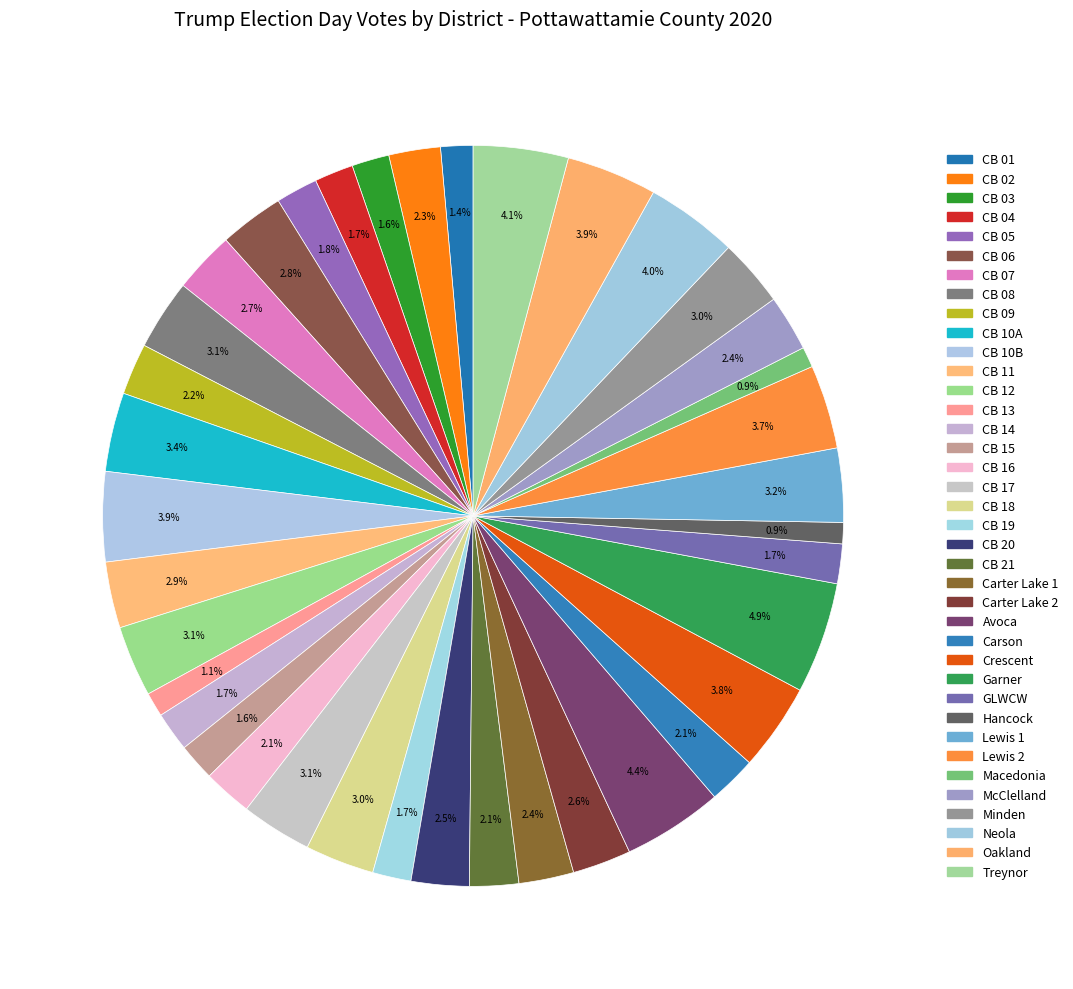

To the nearest percent, what is the difference between the largest and smallest slice percentages?

4%